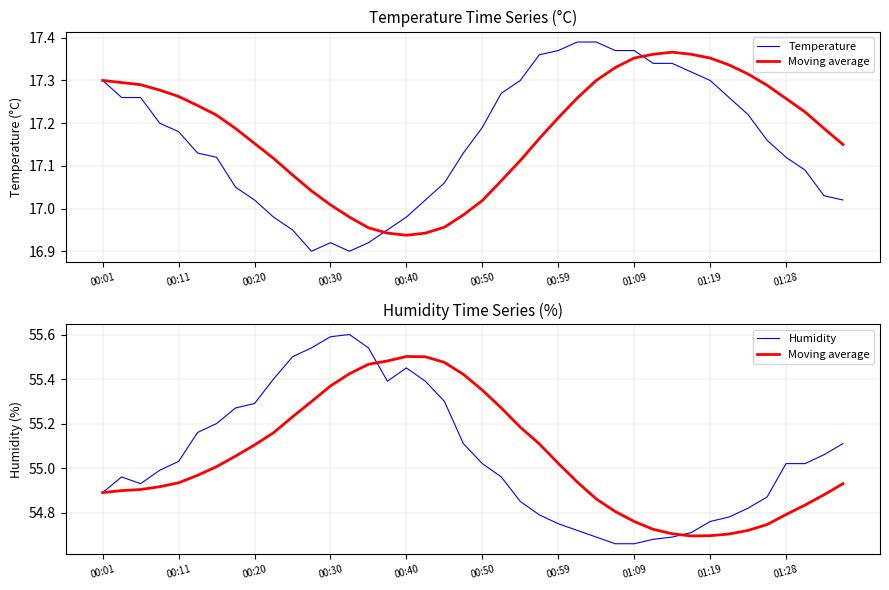

What is the difference between the highest and lowest values at 00:50?

38.2